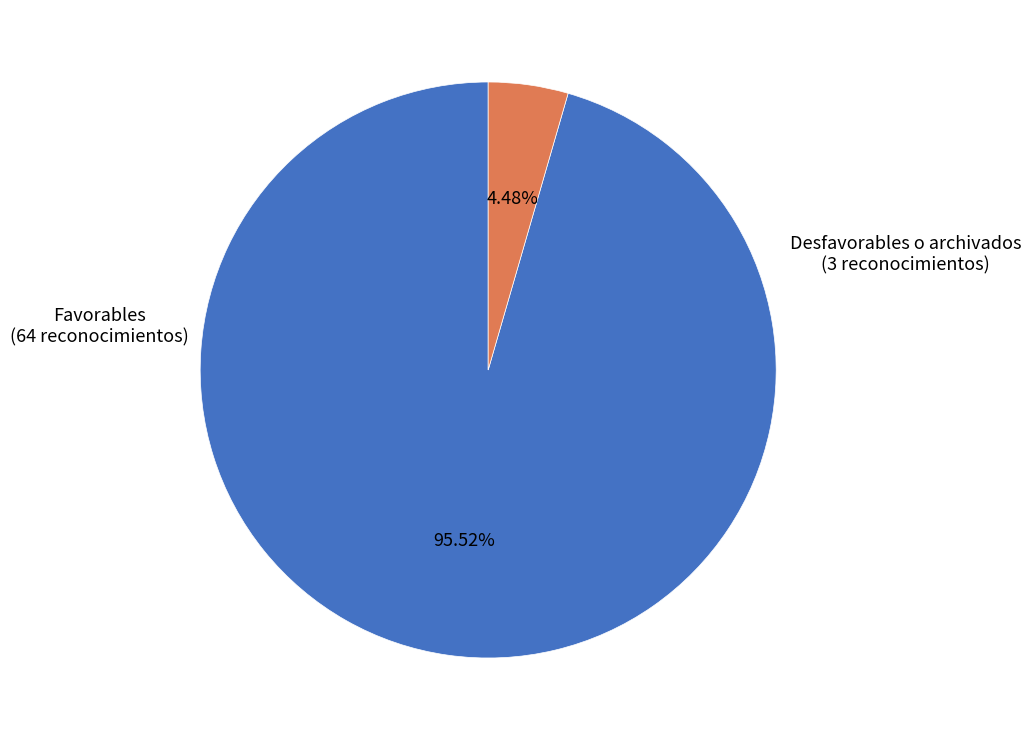

Is there any slice that represents more than half of the pie?

Yes